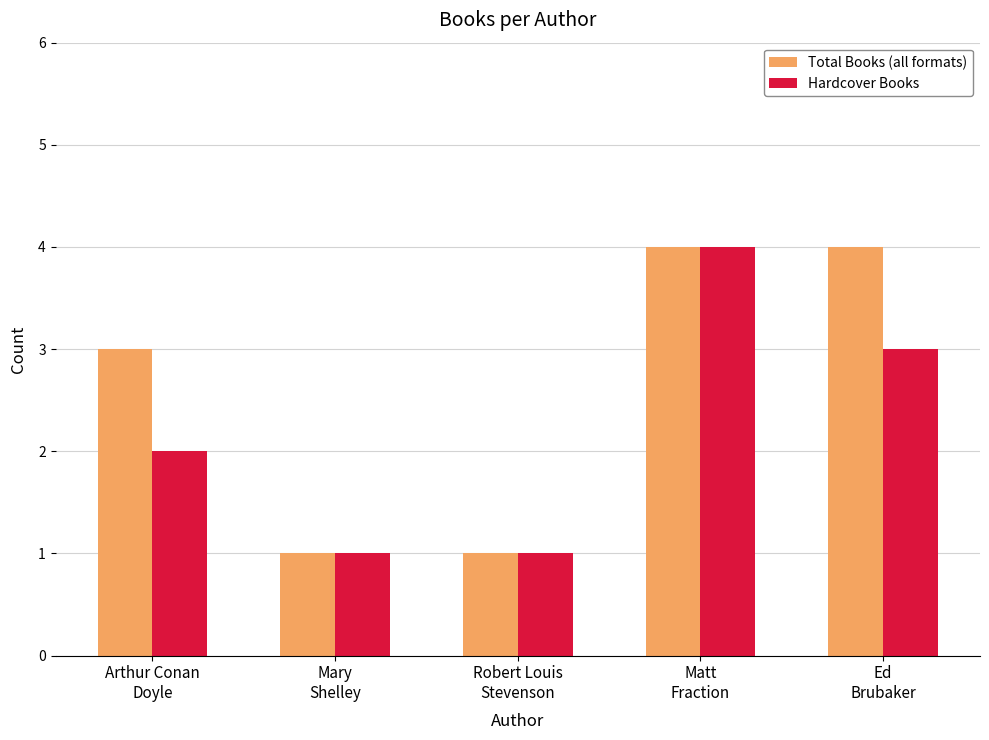

What is the label of the 1st bar from the right?

Ed
Brubaker